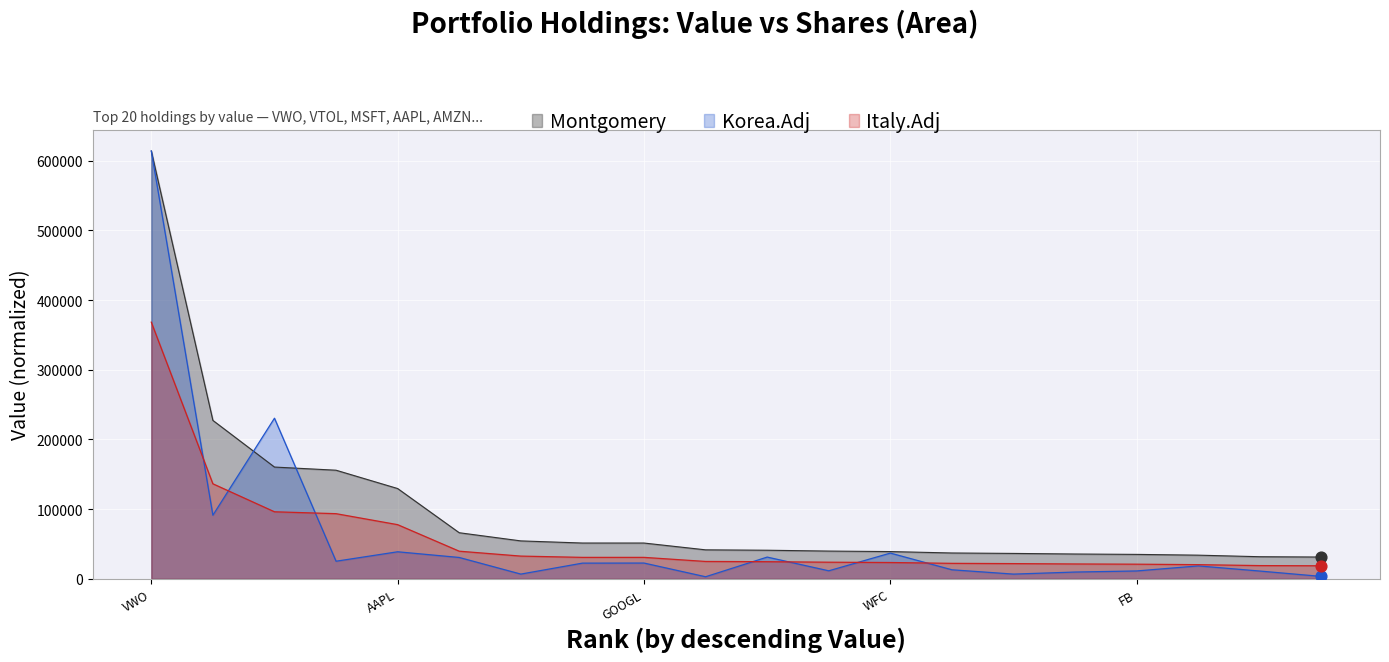

Which series reaches the maximum Y coordinate?

Montgomery